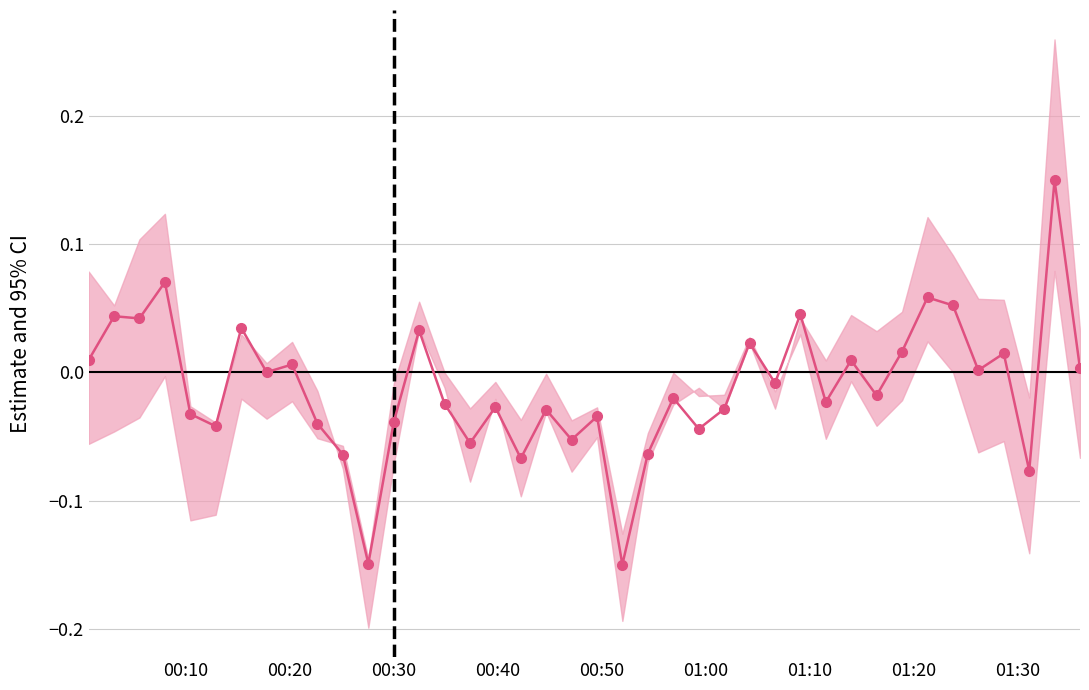

How many data points does each series have?

40